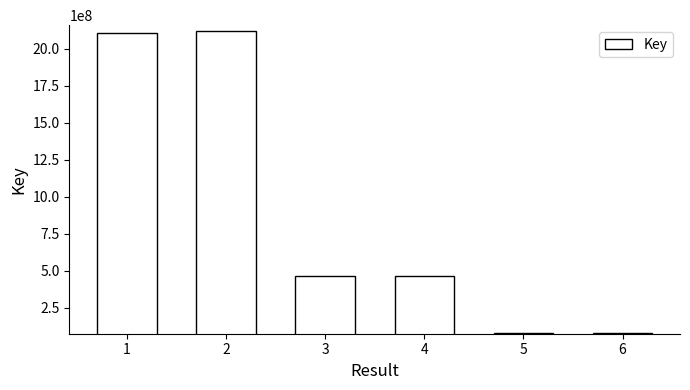

What is the value of the 6th bar from the left?

79323076